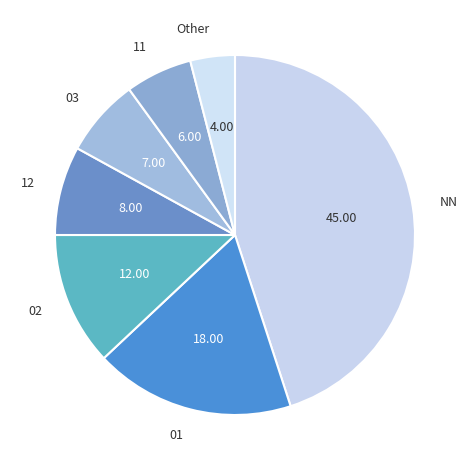

What is the largest slice in the pie chart?

NN